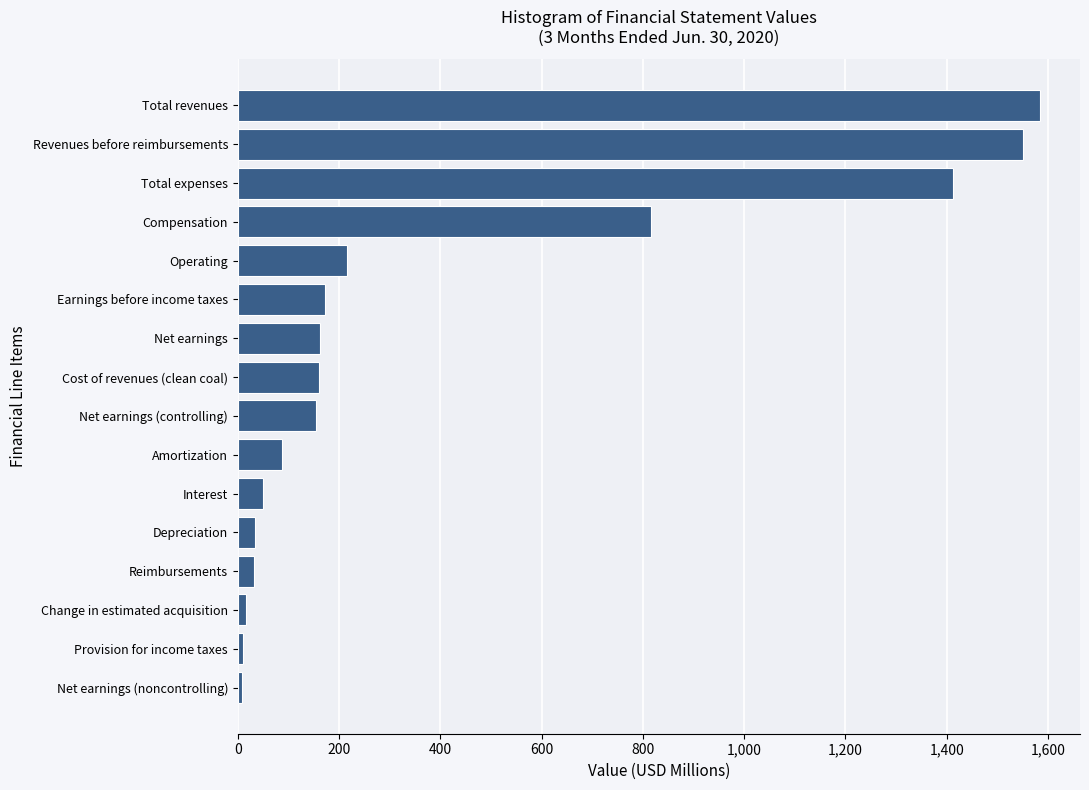

At which label is the value closest to 796?

Compensation